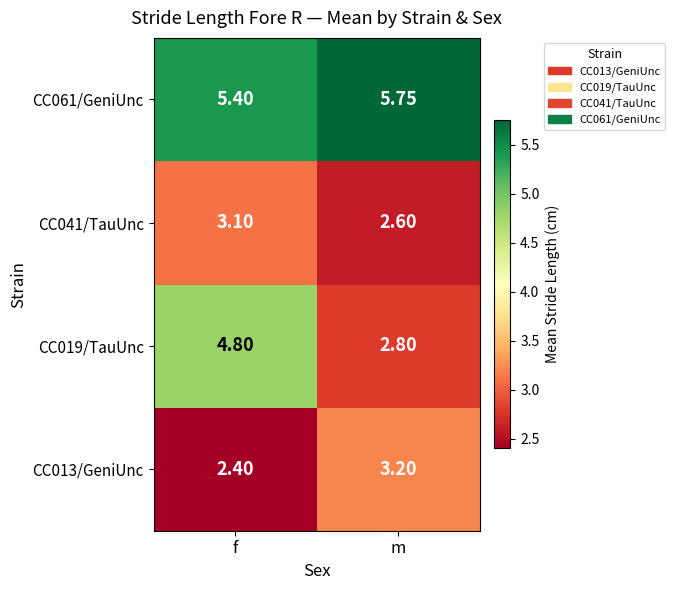

Is the value of CC041/TauUnc at f greater than the value of CC019/TauUnc at f?

No